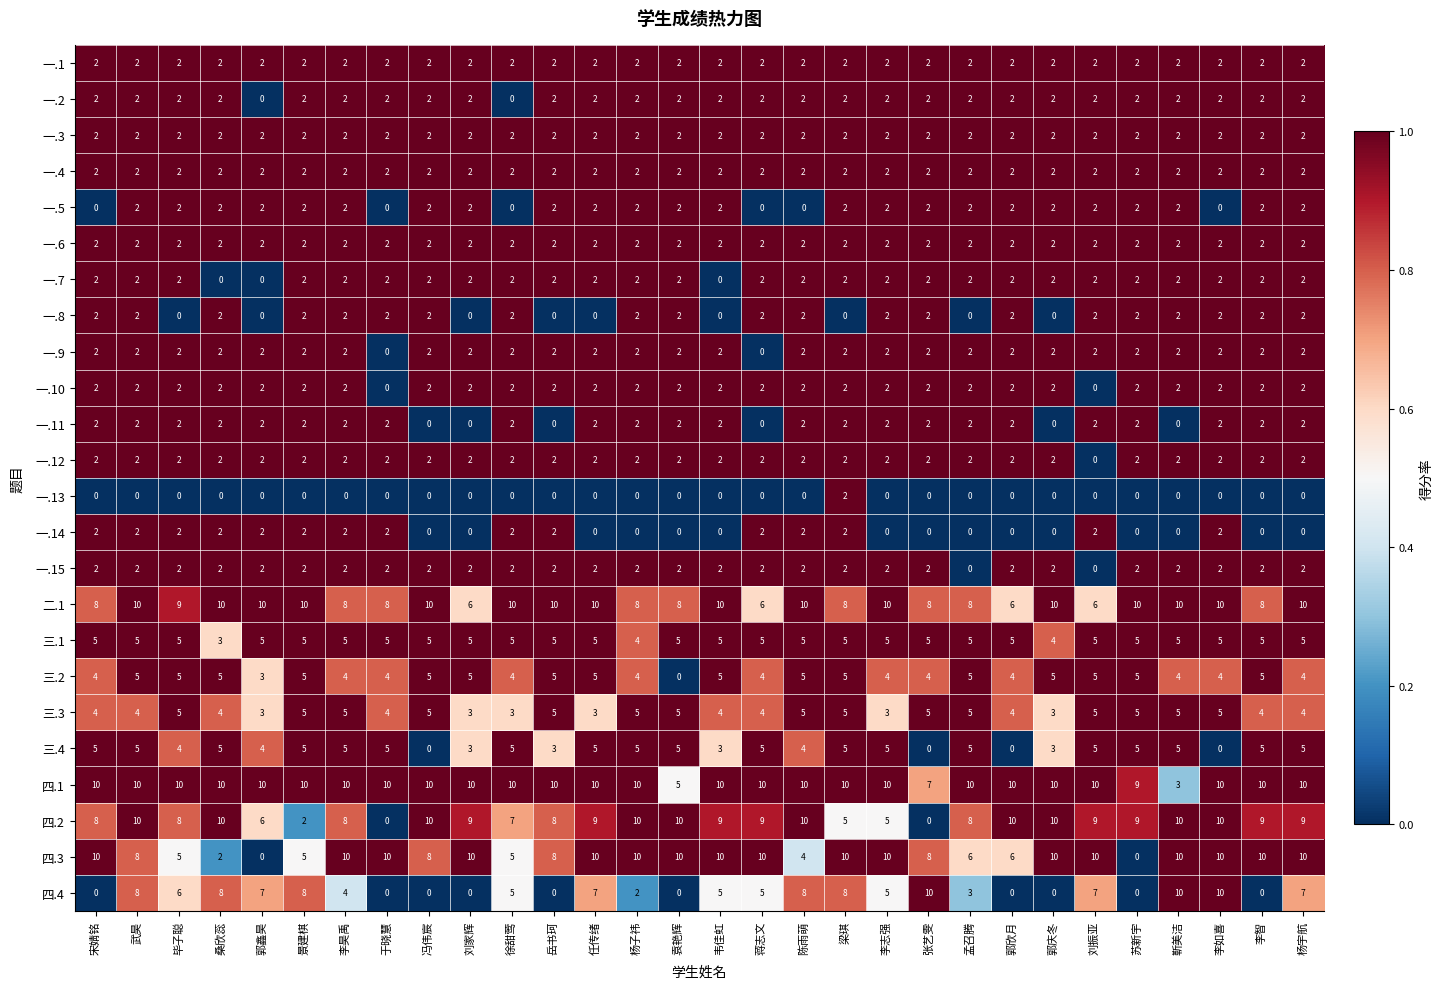

Where is 三.2 nearest to the value 2?

郭鑫昊